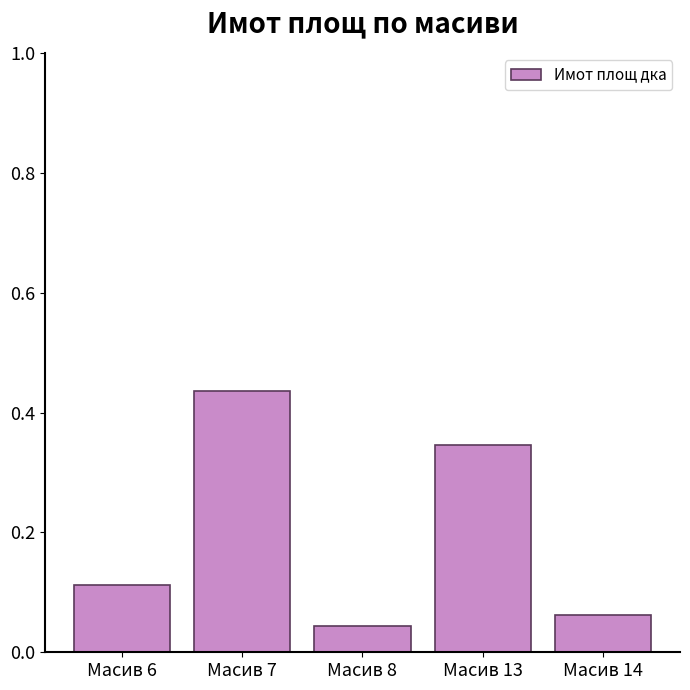

What is the change in value from Масив 7 to Масив 13?

-0.1